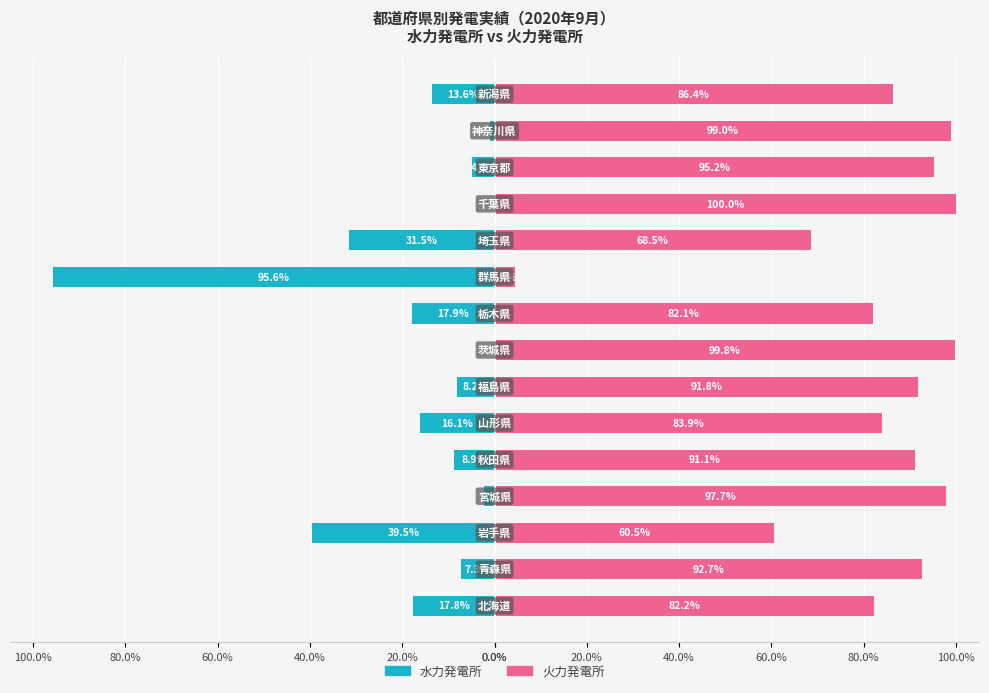

What is the spread (max minus min) of values at 40.0%?

100.0